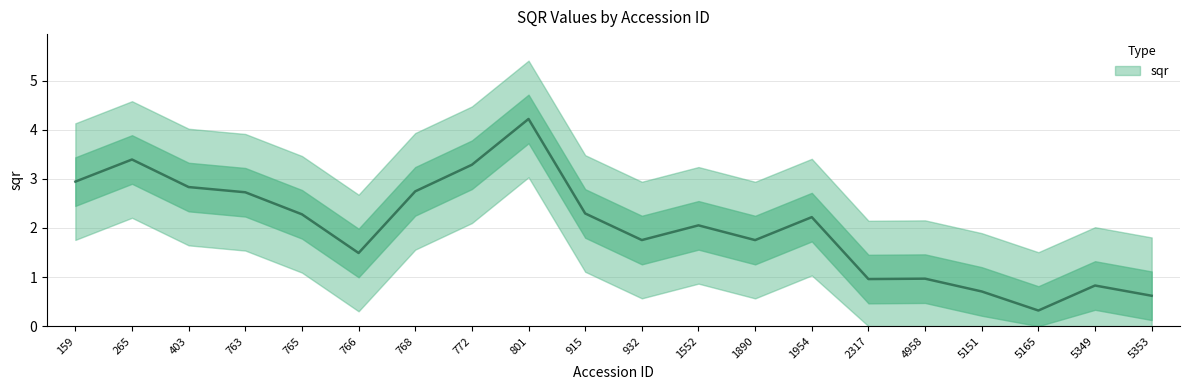

How many values exceed 1?

14